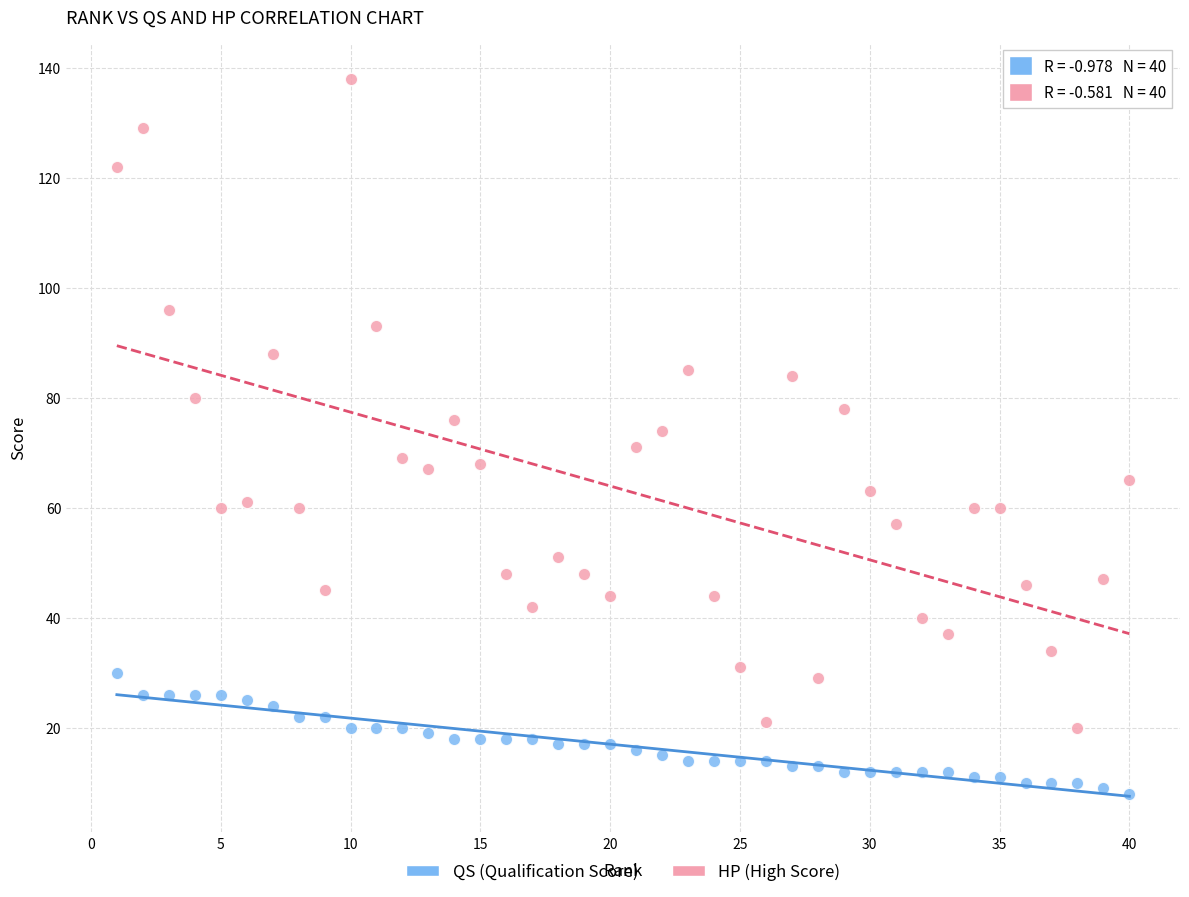

Which series contains the lowest Y value?

QS (Qualification Score)